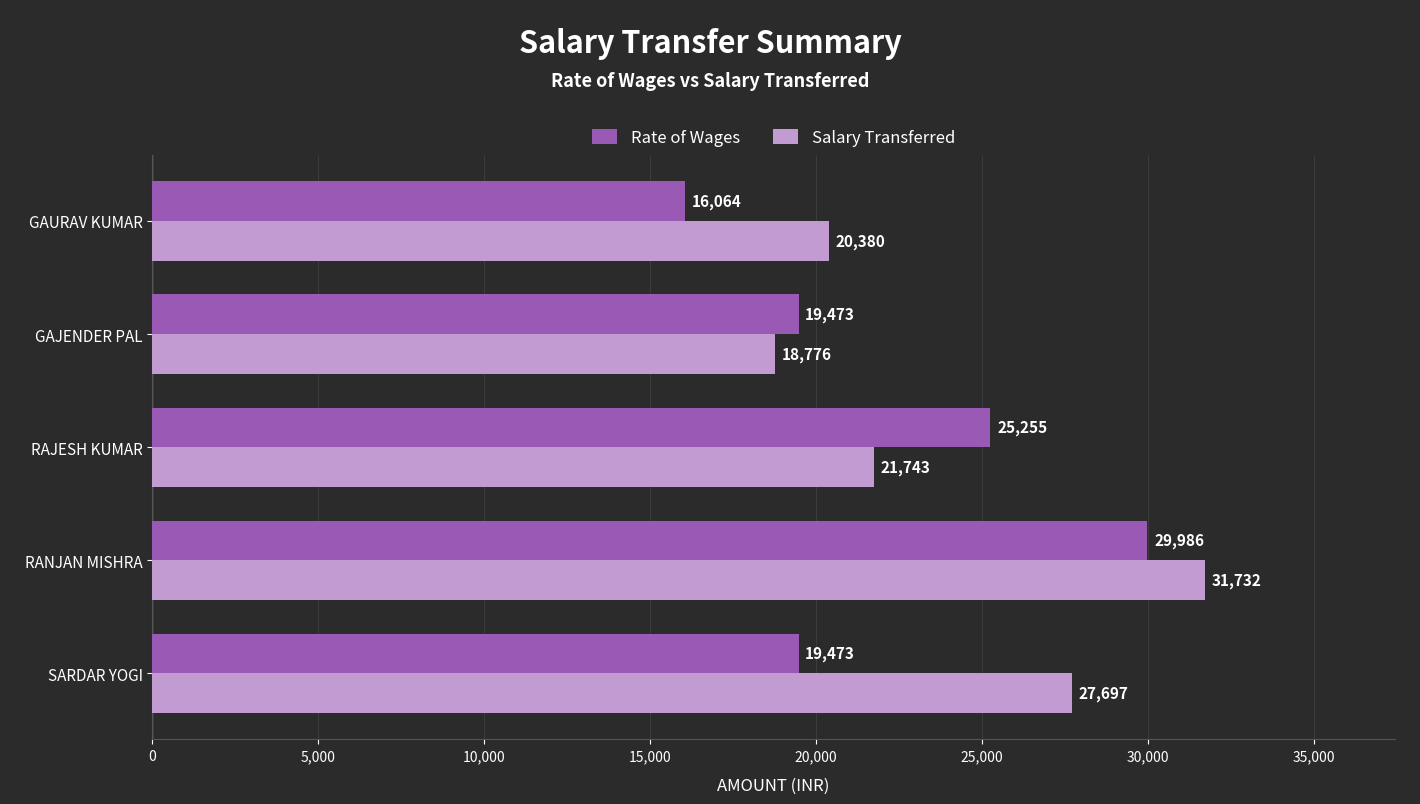

Count the Salary Transferred values in the range 20380 to 27697.

3